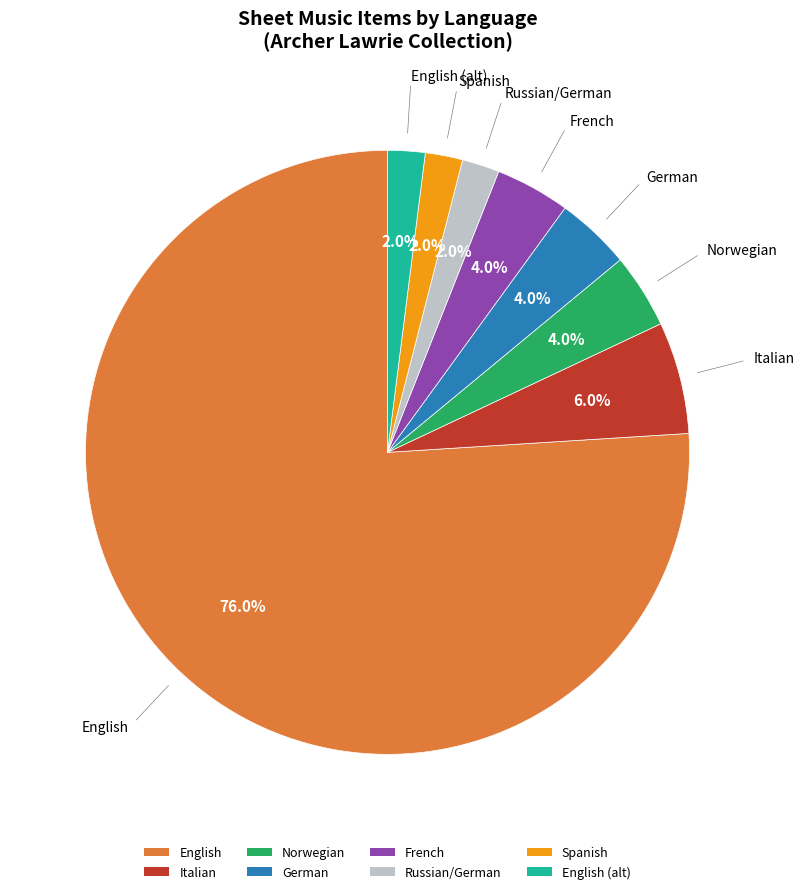

Do Norwegian and Spanish together represent more than half of the pie?

No